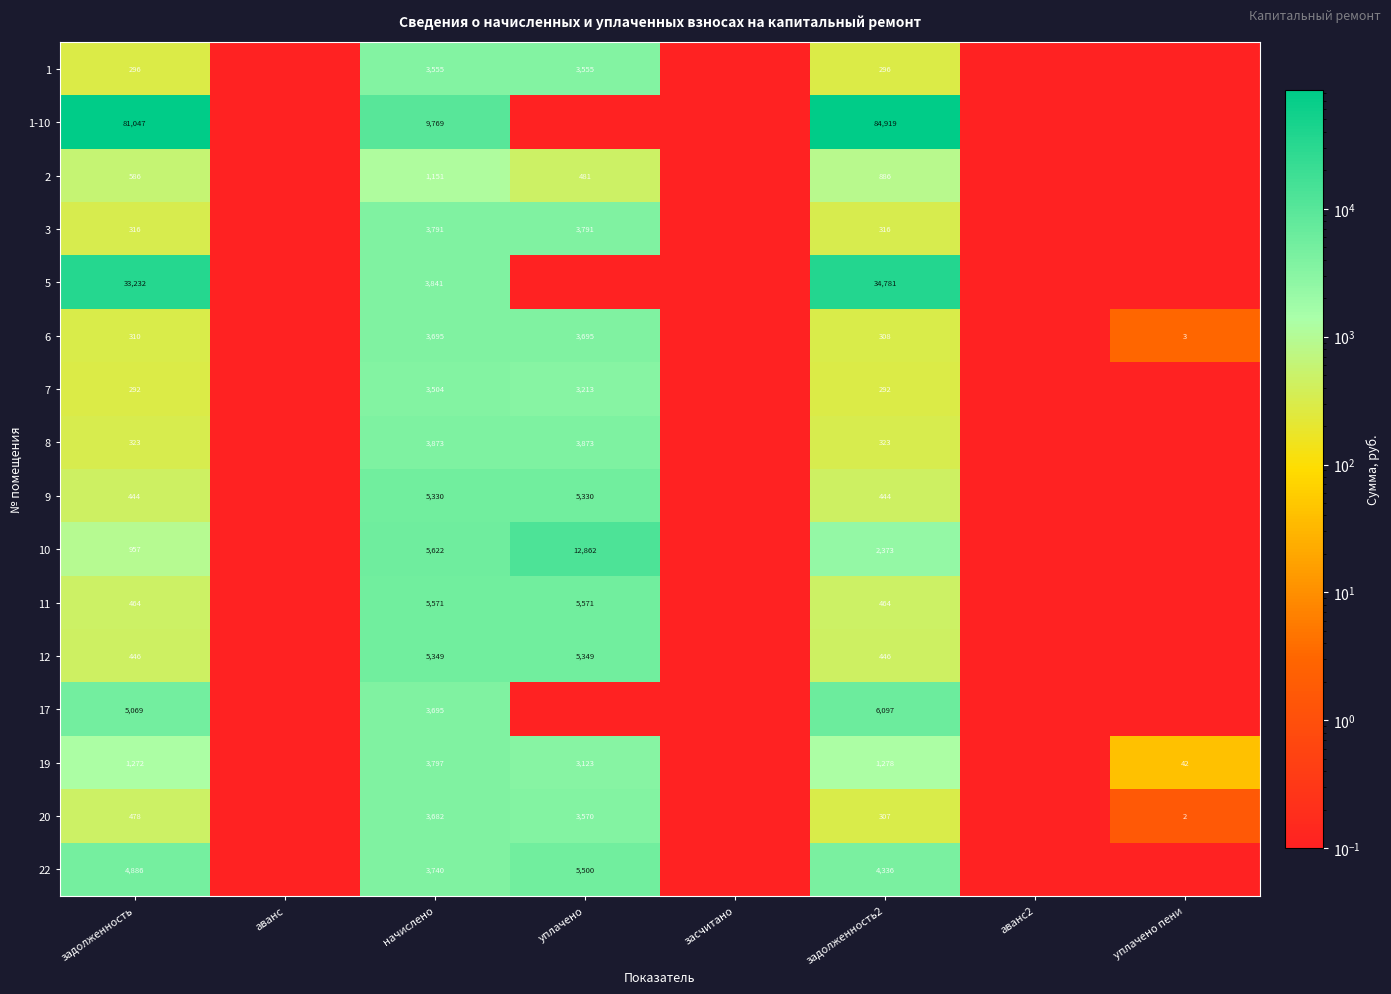

Is the value of 19 at задолженность2 greater than the value of 6 at задолженность2?

Yes